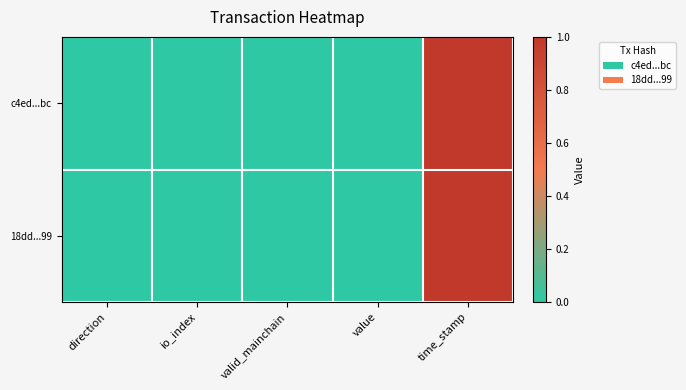

List the series in order of their overall mean, lowest first.

18dd...99, c4ed...bc